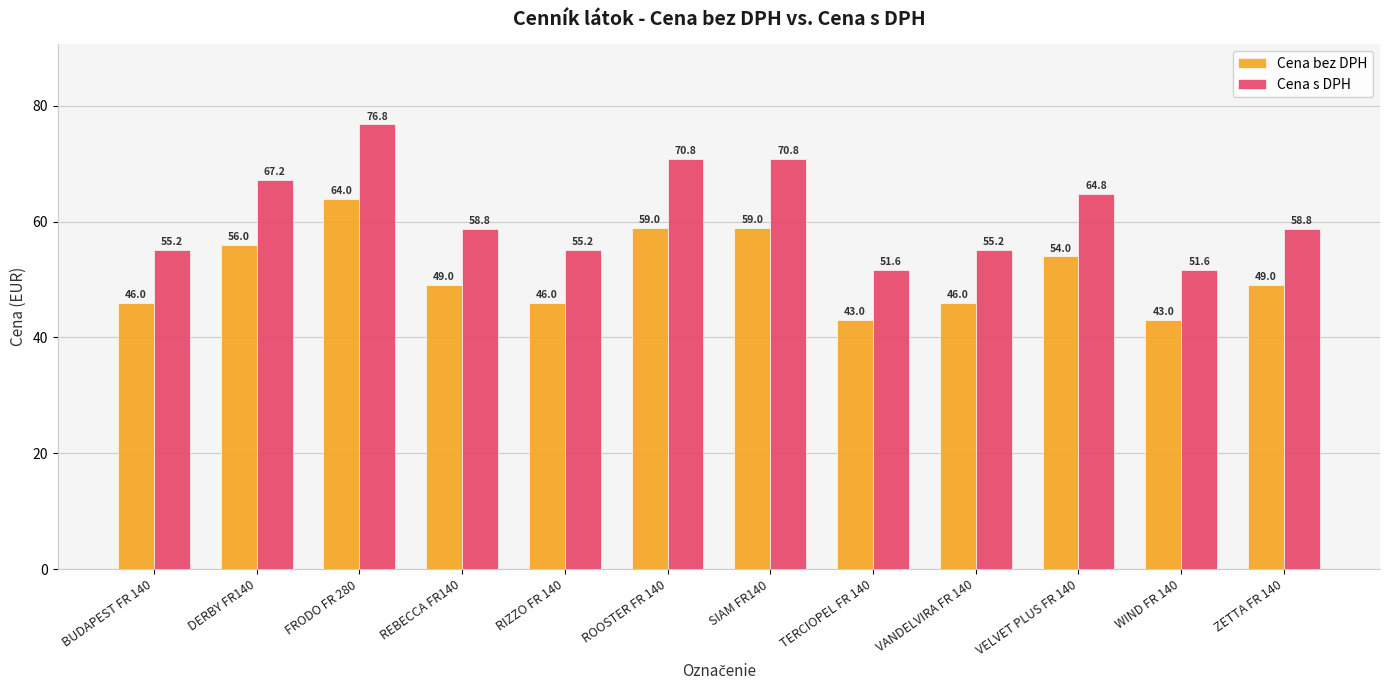

Read the Cena s DPH value at ROOSTER FR 140.

70.8